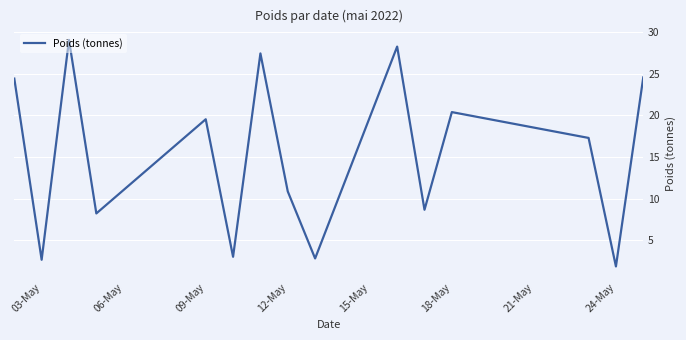

What is the minimum value shown in the chart?

1.9